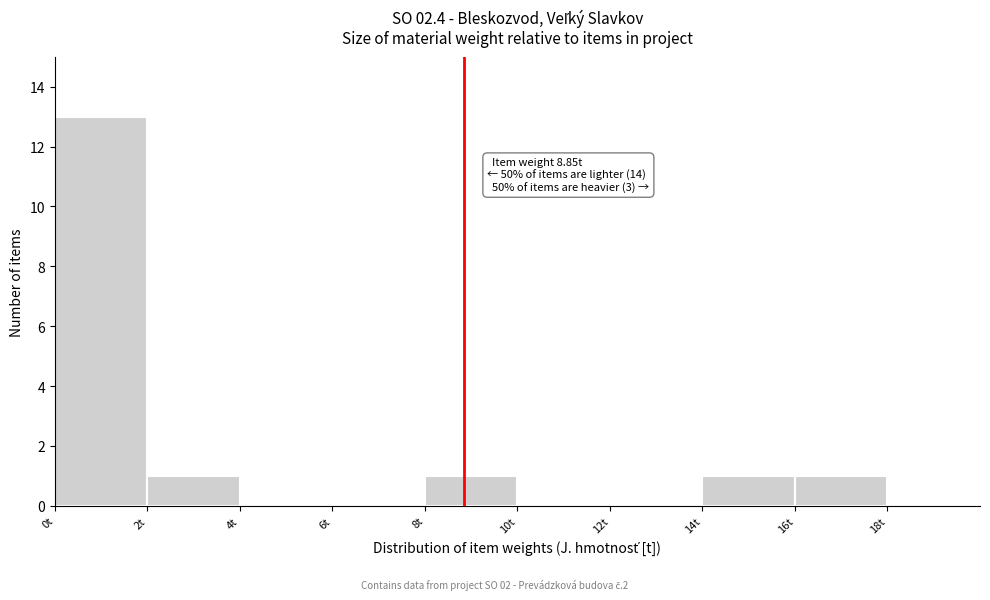

Which range on the x-axis has the tallest bar?

0 to 2